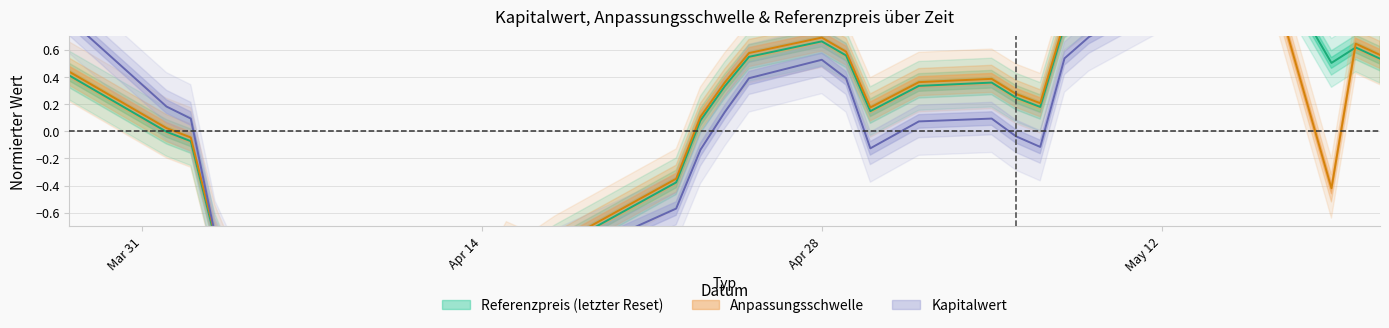

At how many categories does at least one series exceed 0?

23